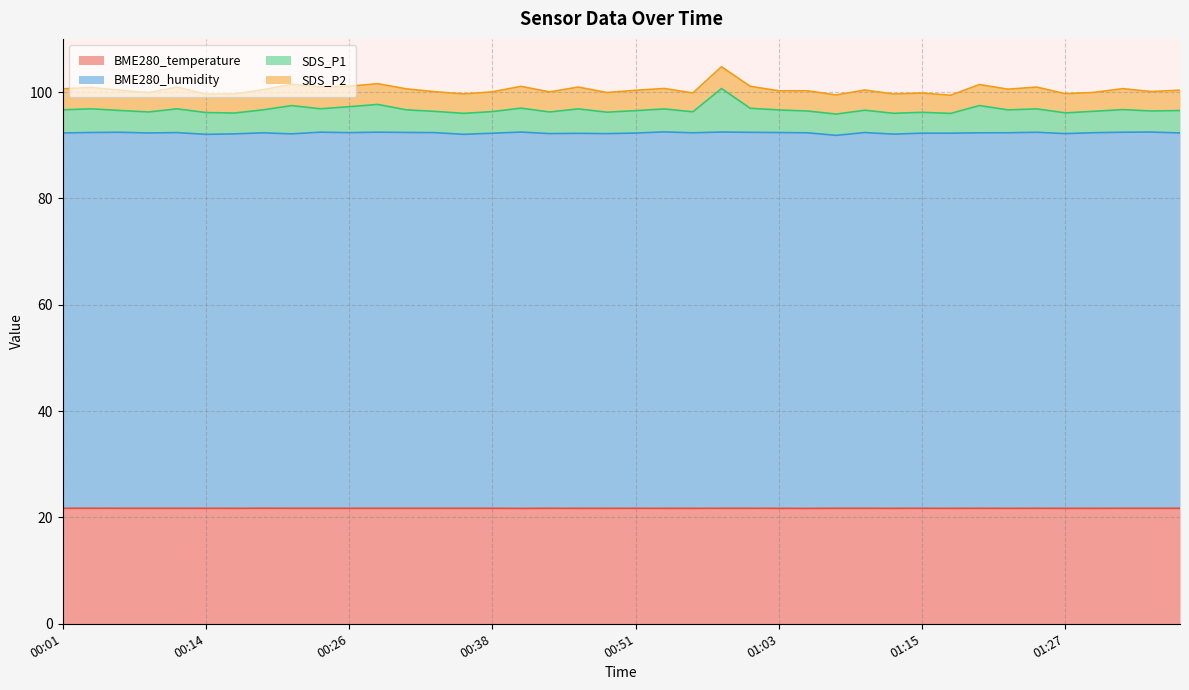

Where is the first local maximum for SDS_P1?

00:04